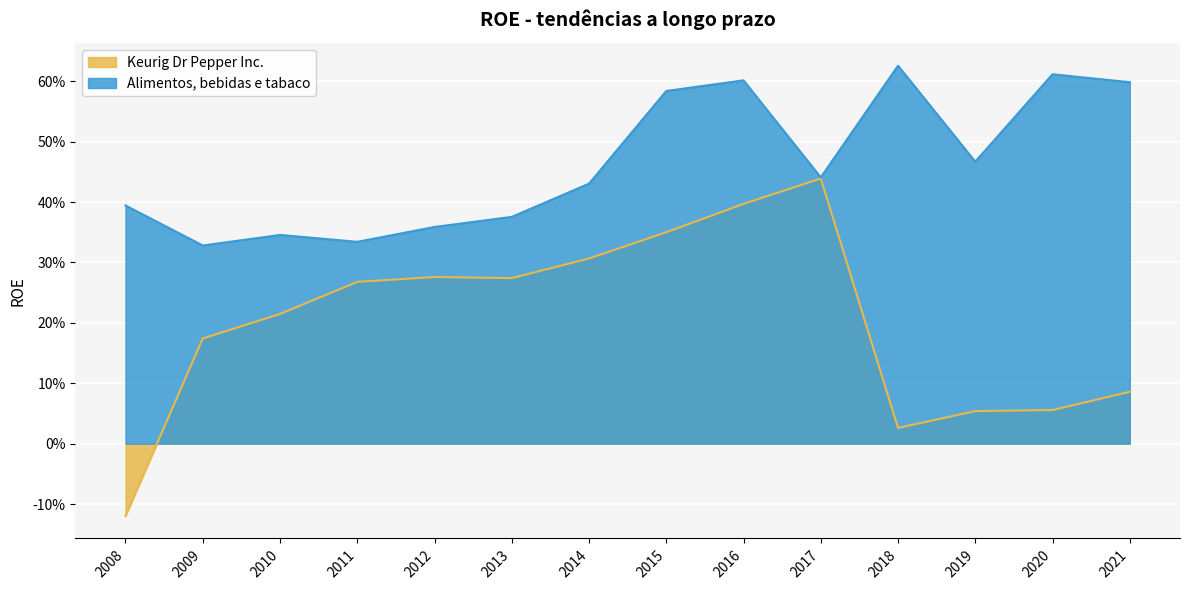

Where does the Keurig Dr Pepper Inc. series first go above 0?

2009